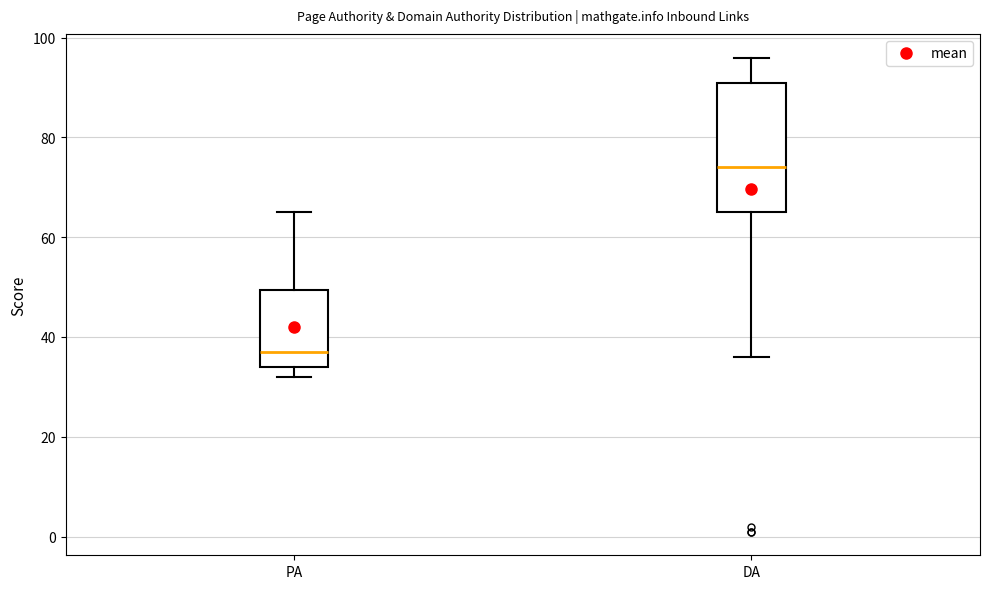

Reading left to right, transcribe this box plot: for each box, give where its median line is, the range the box spans, and where its two whiskers end, as read against the y-axis. The values are not printed on the chart, so give them approximately, as read against the axis.

PA: median 38, box 34 to 50, whiskers 32 to 66
DA: median 74, box 66 to 92, whiskers 36 to 96